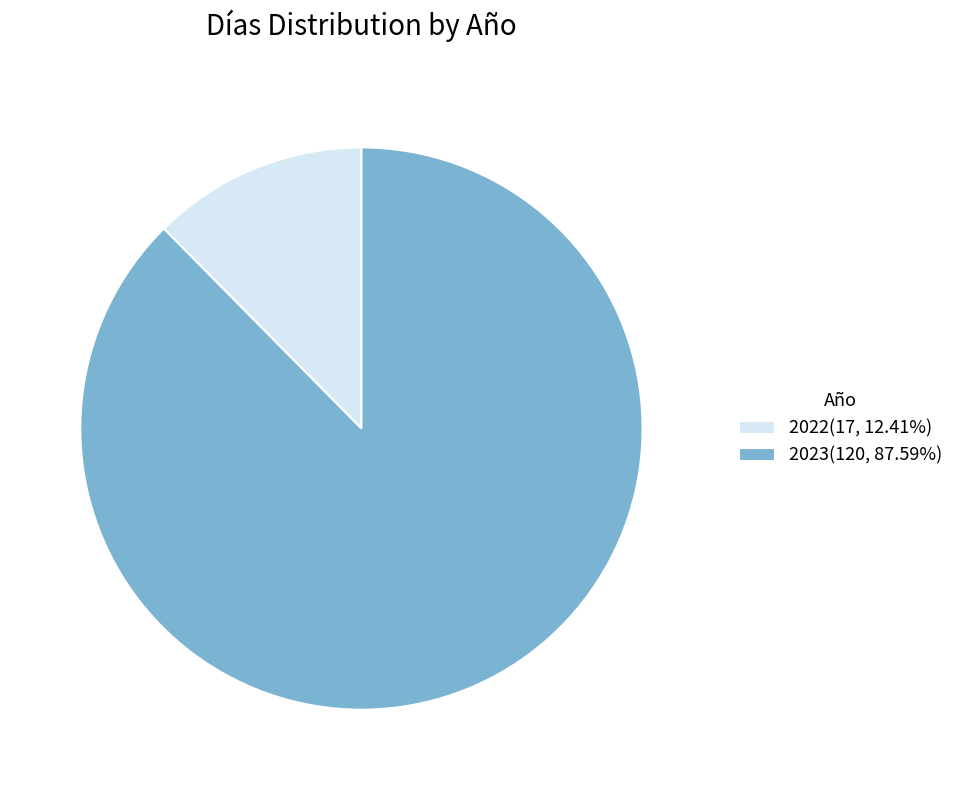

Is the sum of 2023 and 2022 greater than half?

Yes